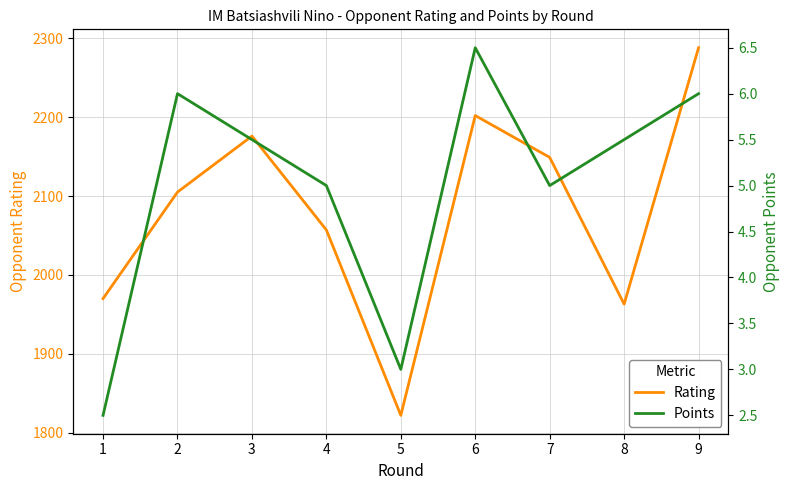

What is the difference between the maximum and minimum values in the Points series?

4.0